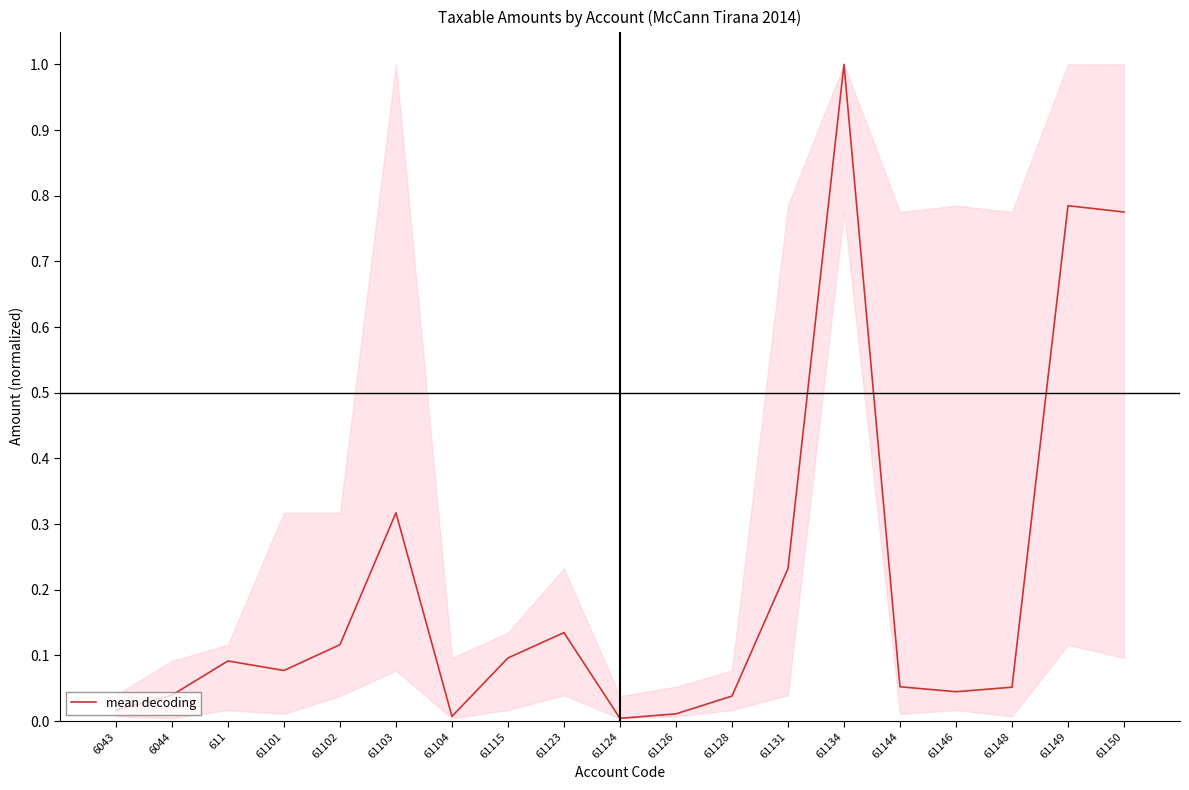

The chart shows a value of 0.2 at 611. True or false?

False